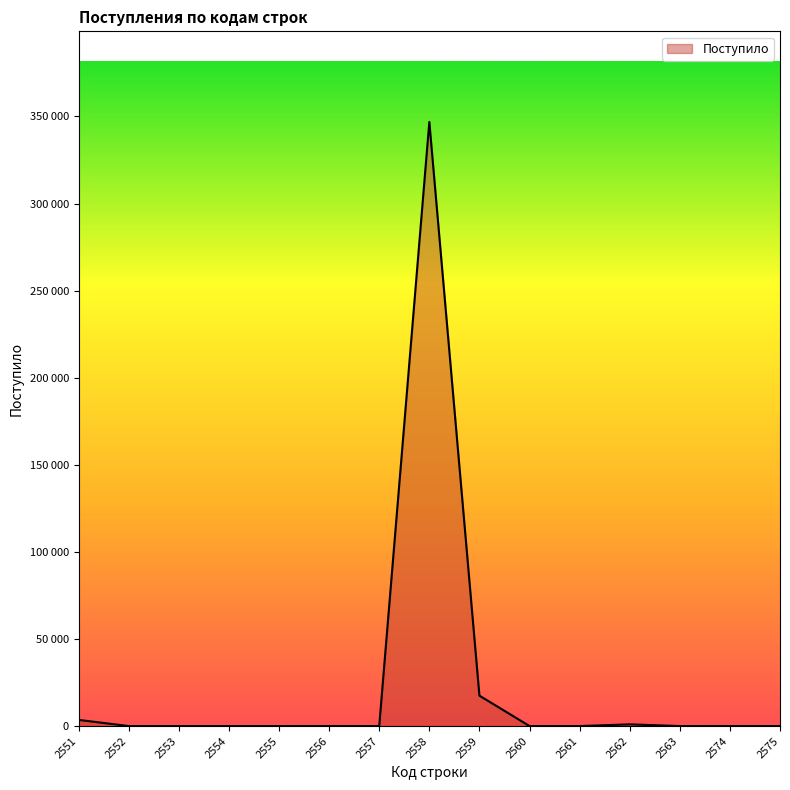

What is the difference between the maximum and minimum values?

346836